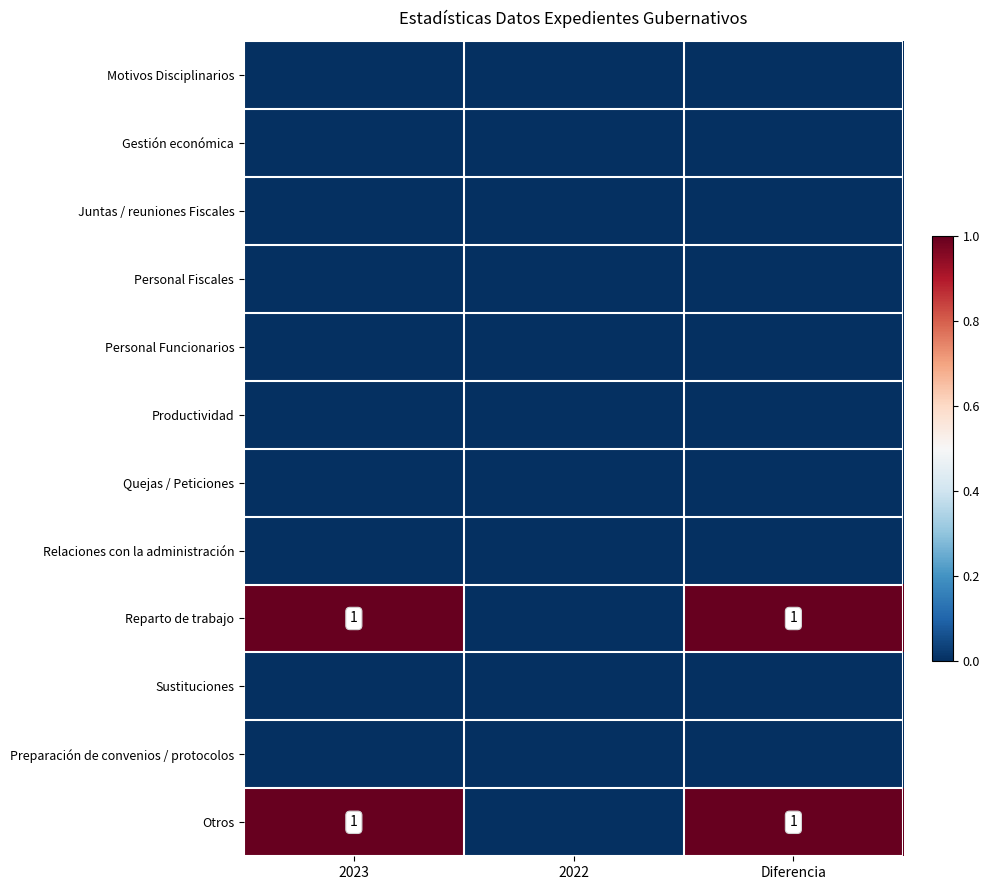

At which category does the chart reach its peak across all series?

2023